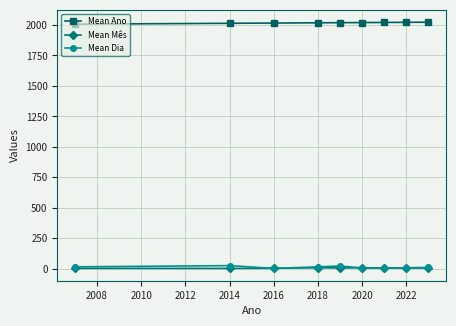

Which series has the largest total across all categories?

Mean Ano